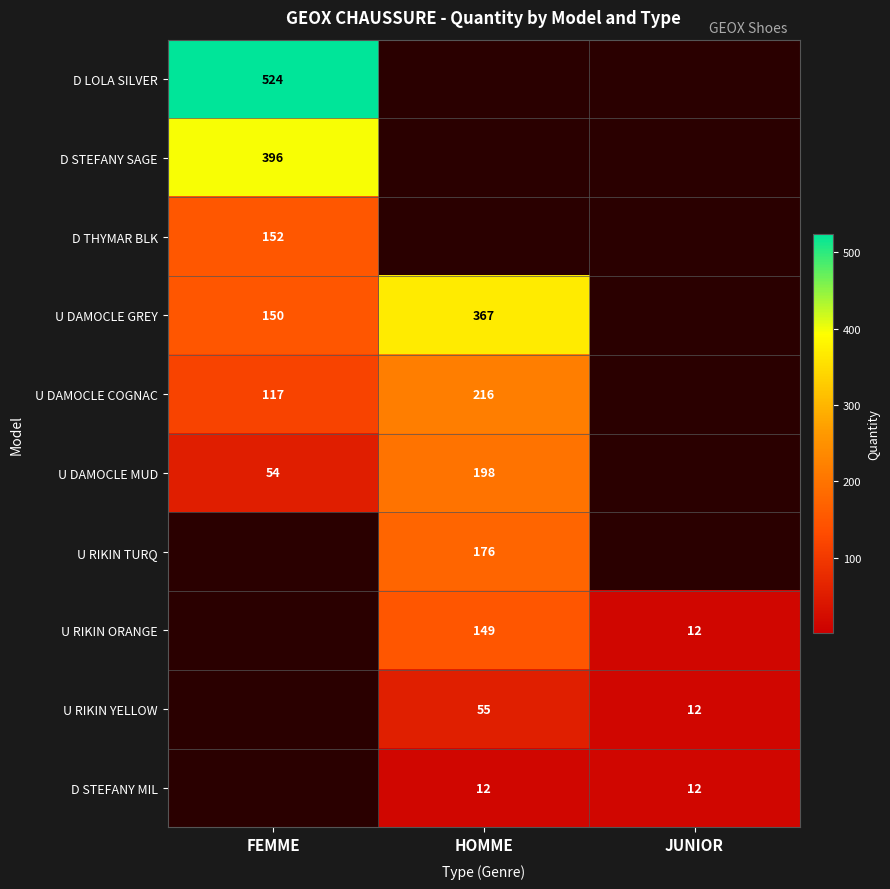

Is the value of D THYMAR BLK at FEMME greater than the value of U DAMOCLE GREY at HOMME?

No